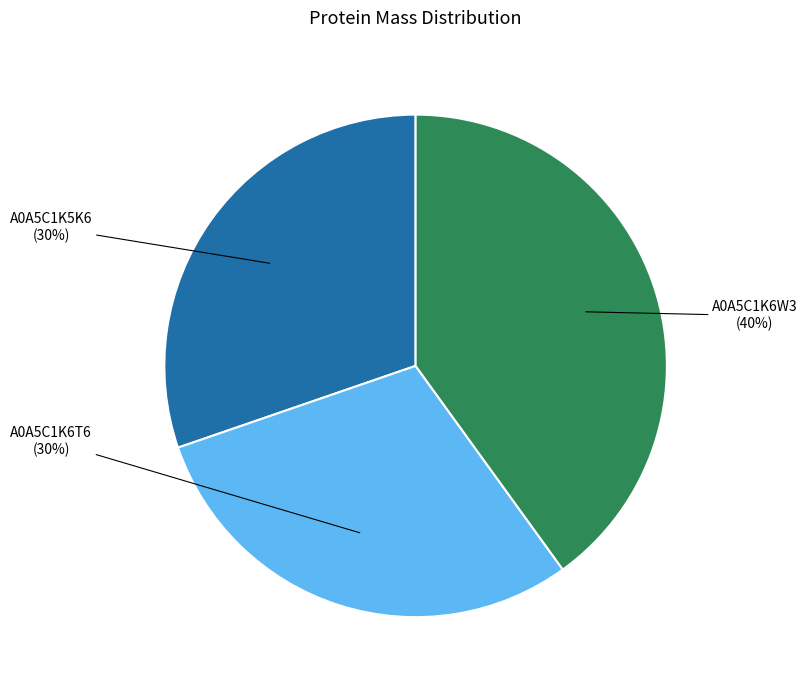

To the nearest percent, what is the average slice percentage?

33%